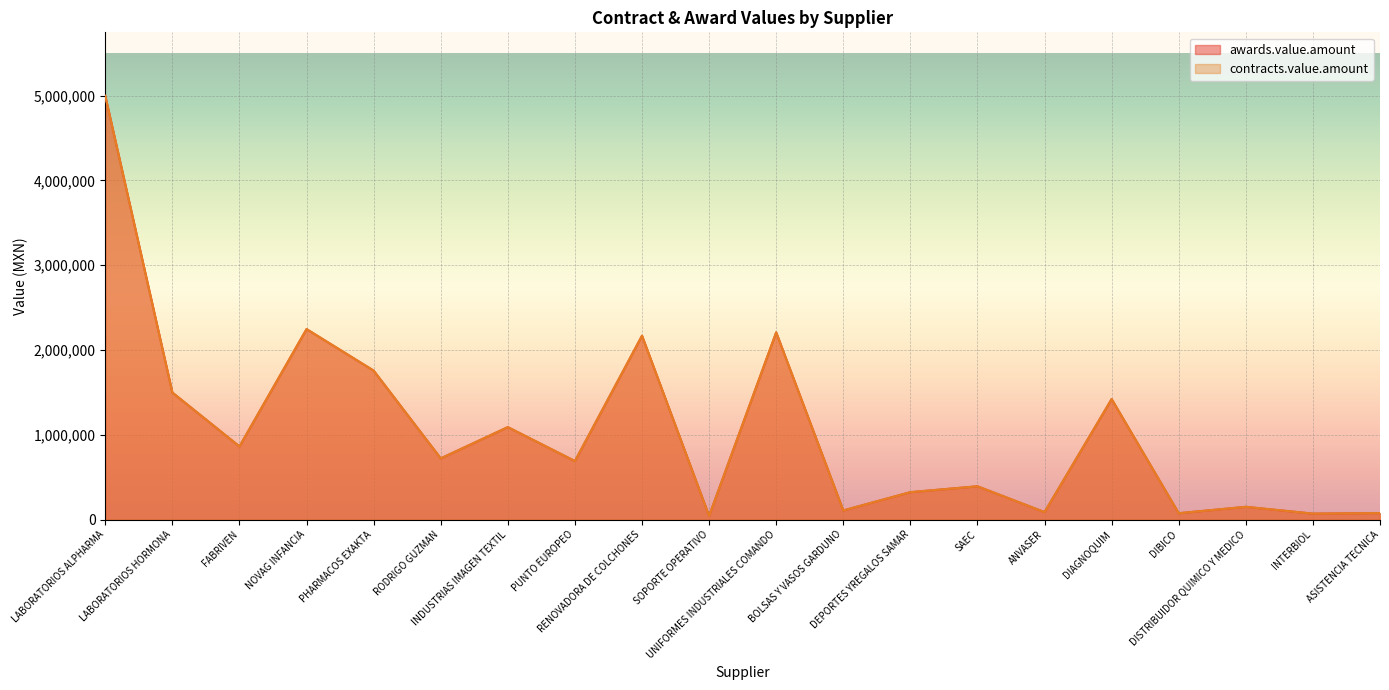

True or false: contracts.value.amount has a value of 134262.8 at ASISTENCIA TECNICA.

False